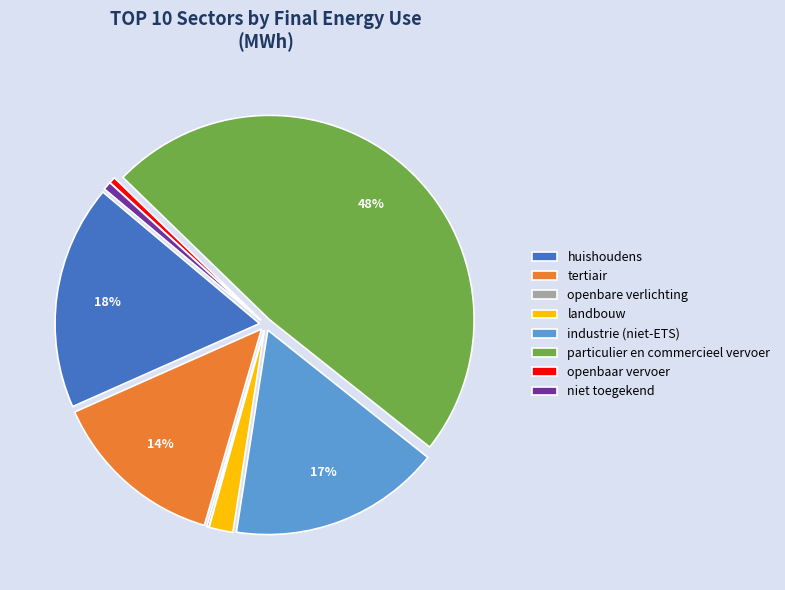

The landbouw slice represents 2% of the pie. True or false?

True